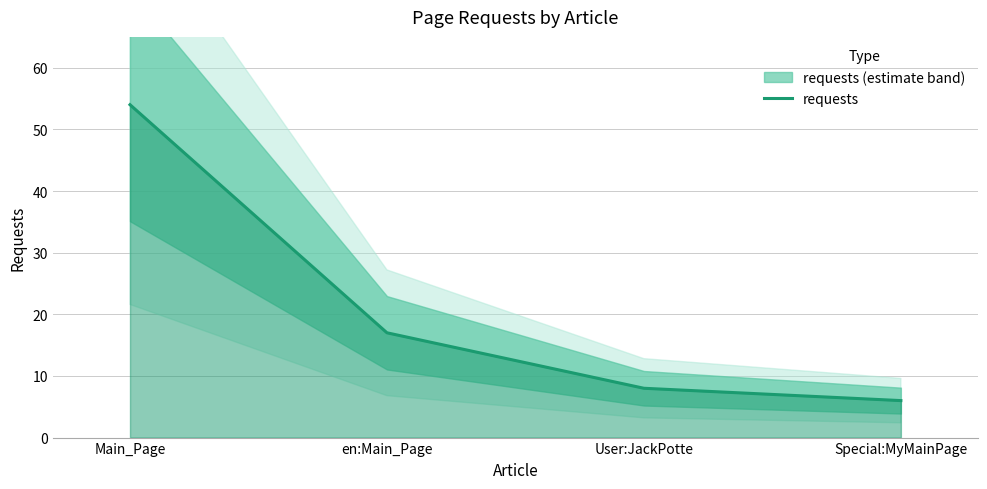

What is the average value?

21